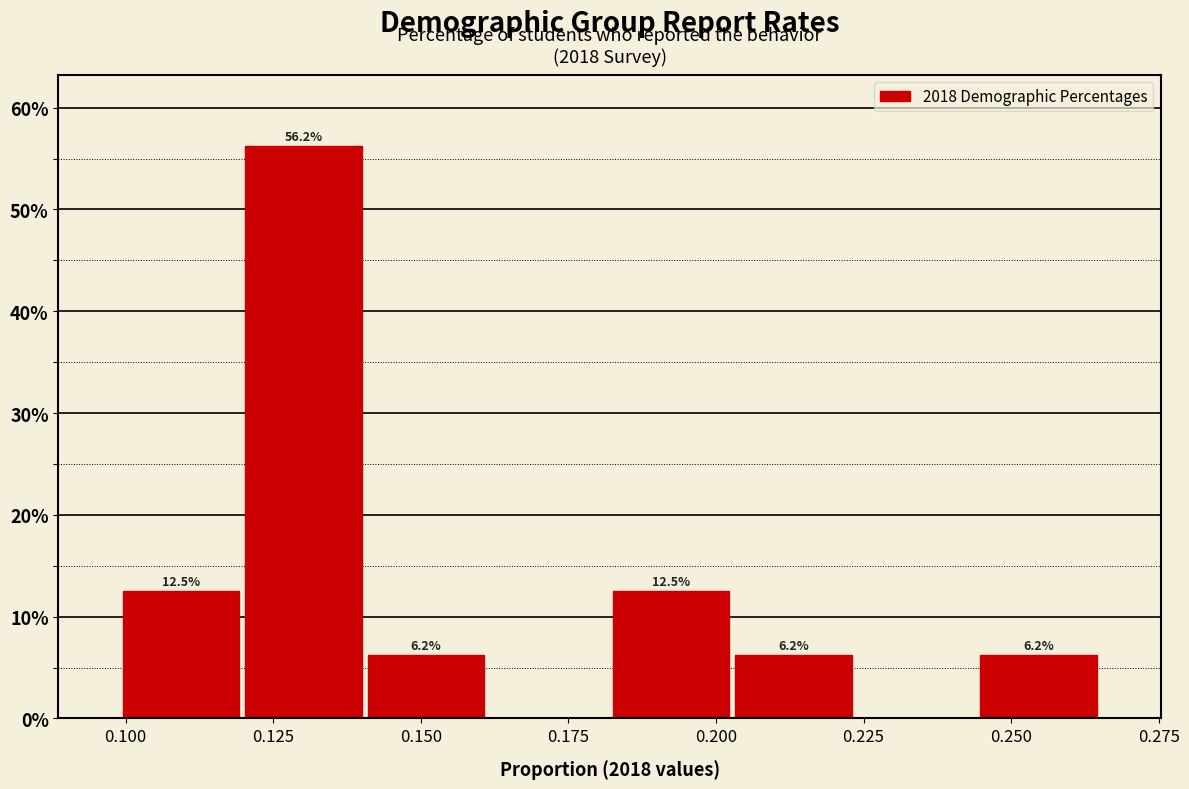

Over which range of the x-axis is the bar tallest?

0.120 to 0.140